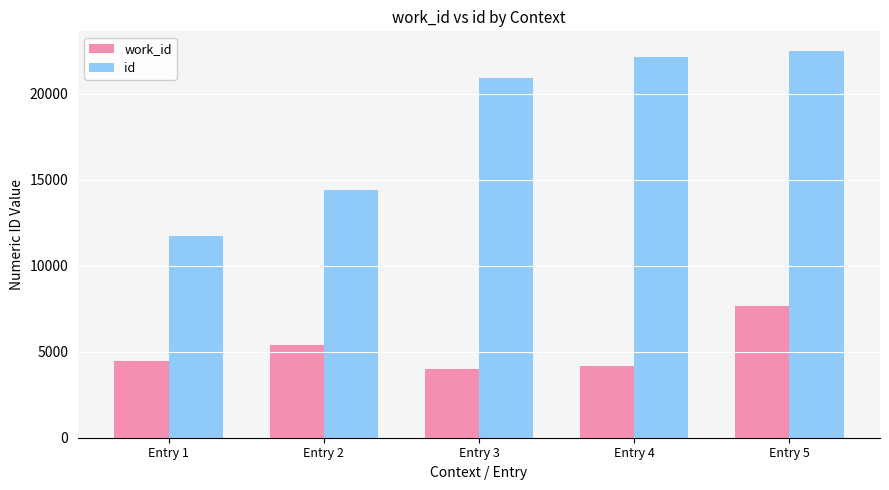

Does the chart contain stacked bars?

No